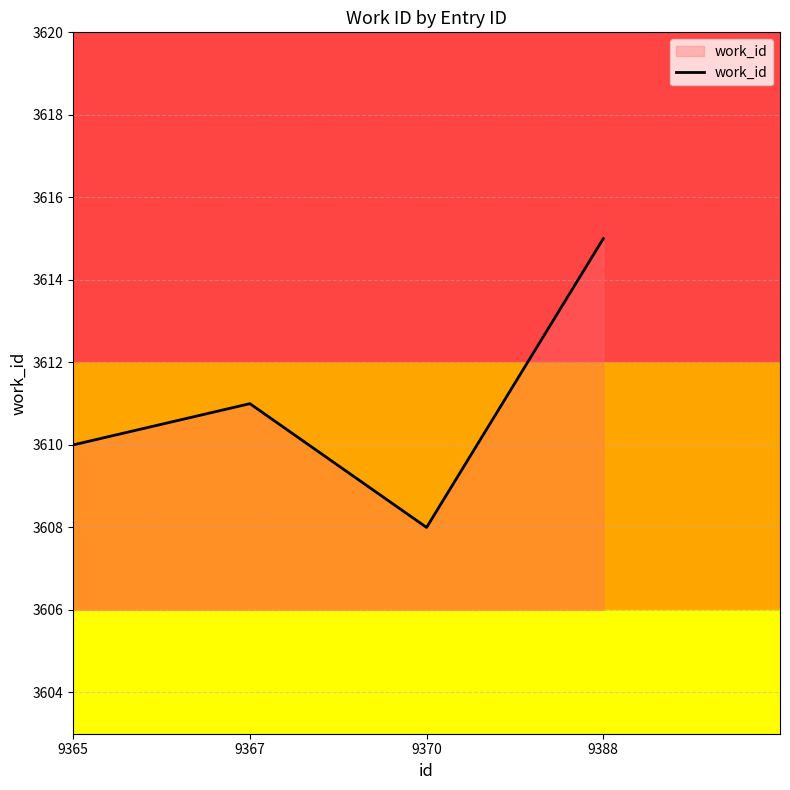

What is the minimum value shown in the chart?

3608